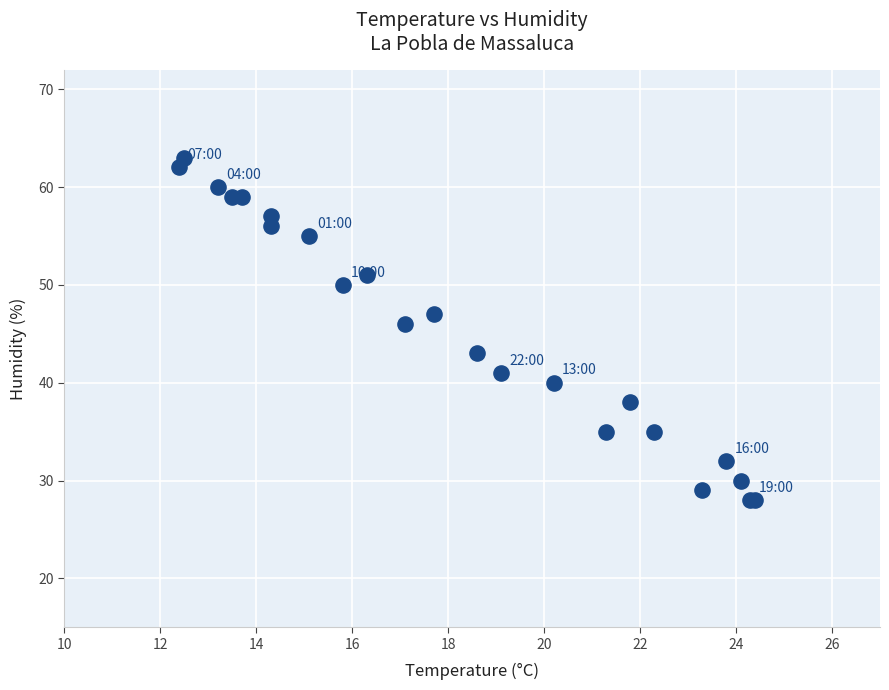

What Y value in the scatter plot is closest to 45?

46